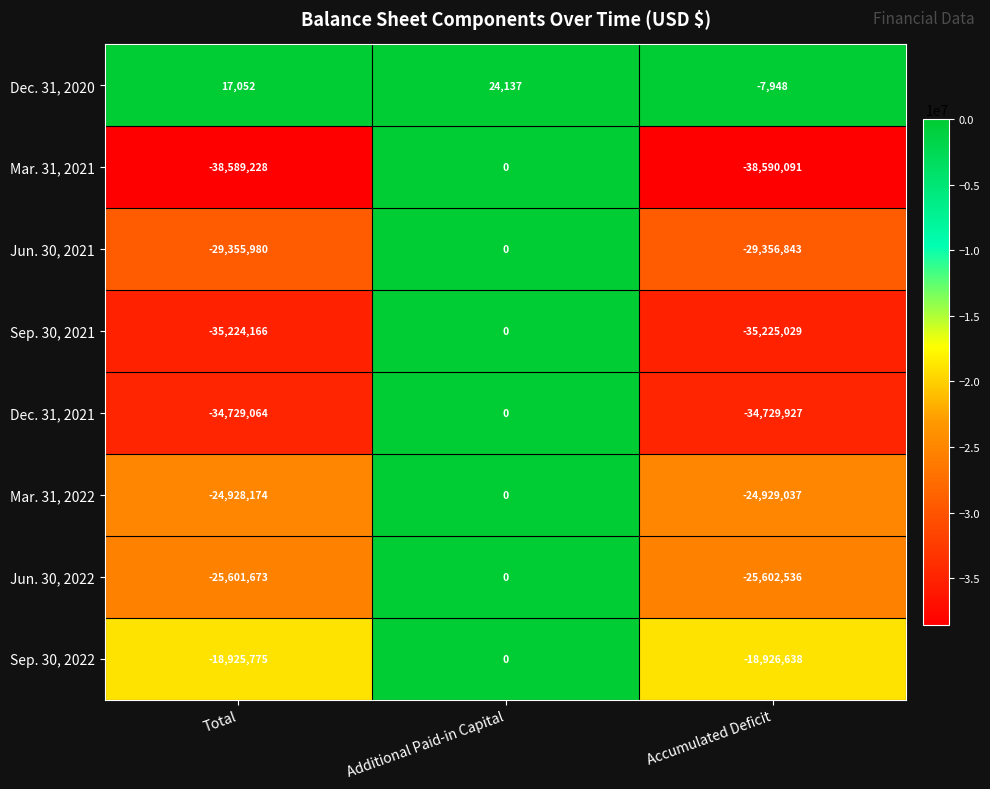

Is it true that Jun. 30, 2022 equals -25601673 at Total?

True